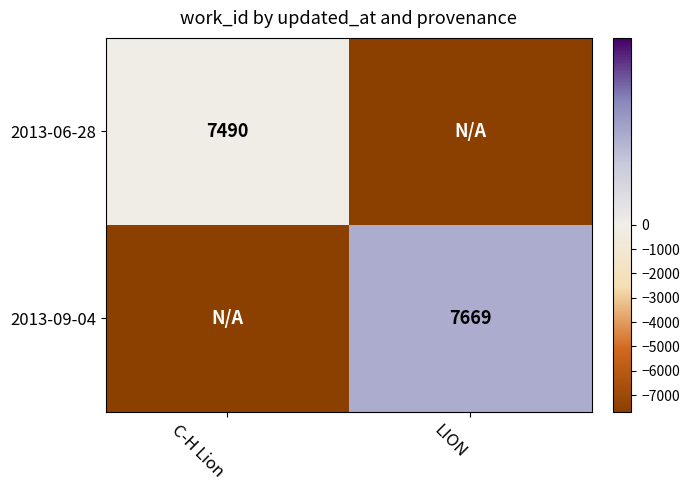

Is it true that 2013-06-28 equals 7490.0 at C-H Lion?

True